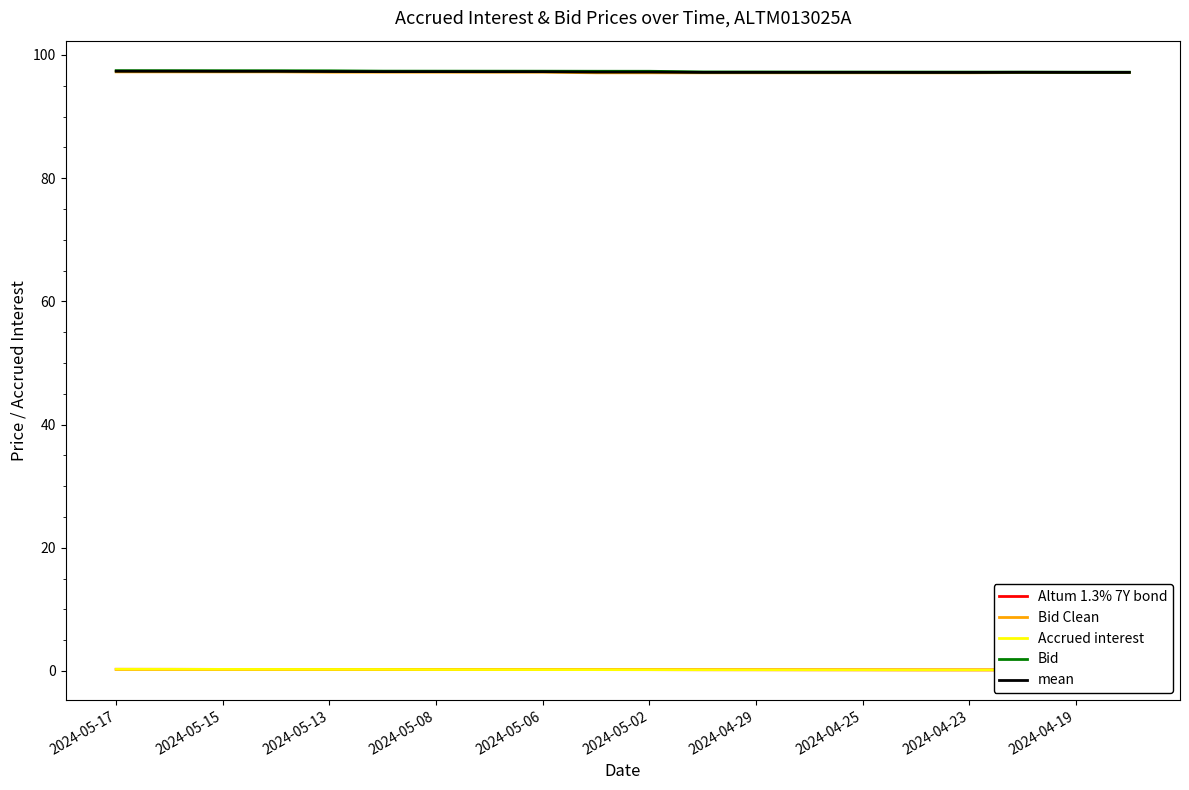

True or false: Bid has a value of 97.2 at 2024-04-29.

True